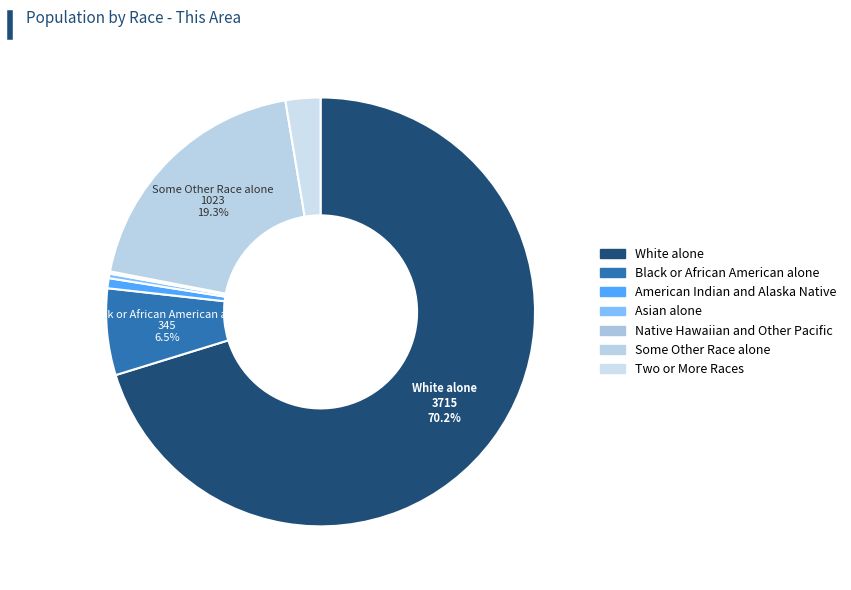

What is the smallest slice in the pie chart?

Native Hawaiian and Other Pacific